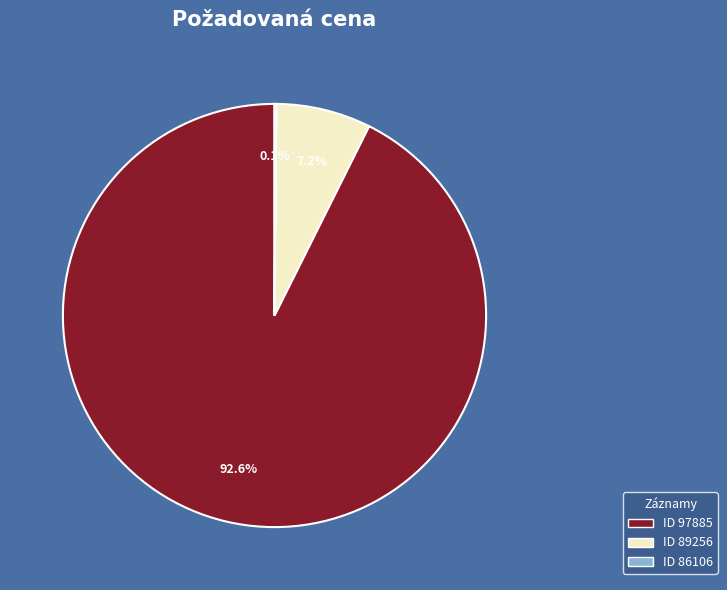

What is the total percentage of ID 97885 and ID 89256?

99.9%